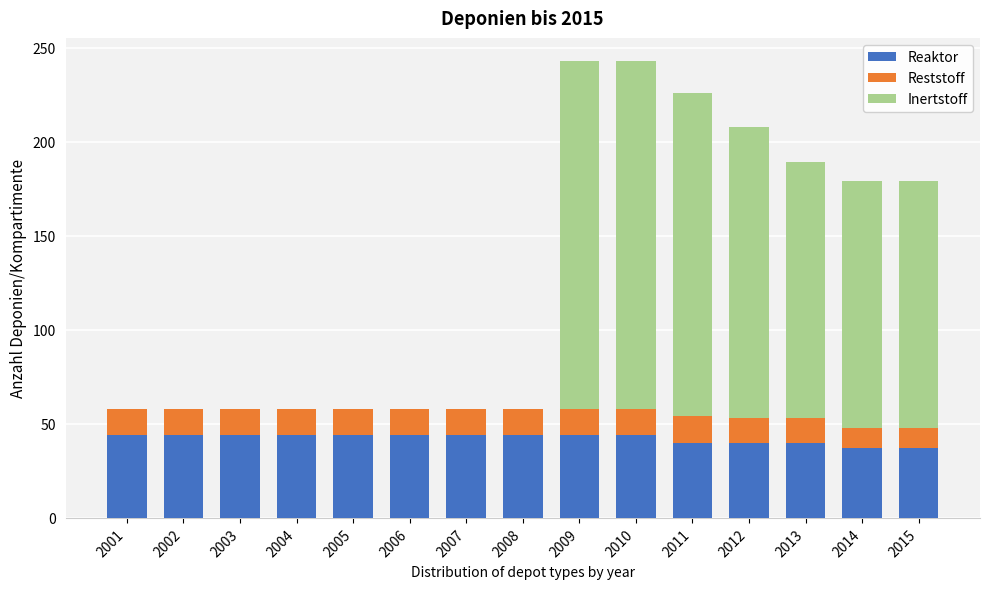

What is the total value across all series at 2010?

243